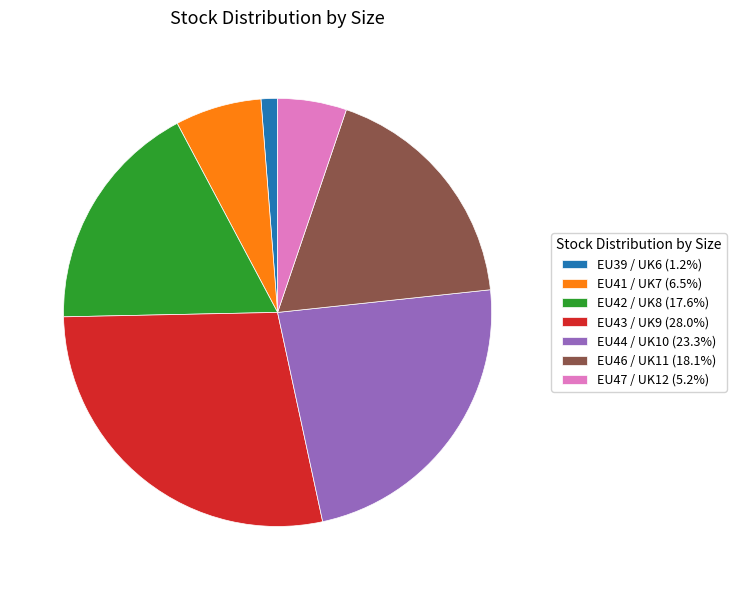

Which category has the biggest portion of the pie?

EU43 / UK9